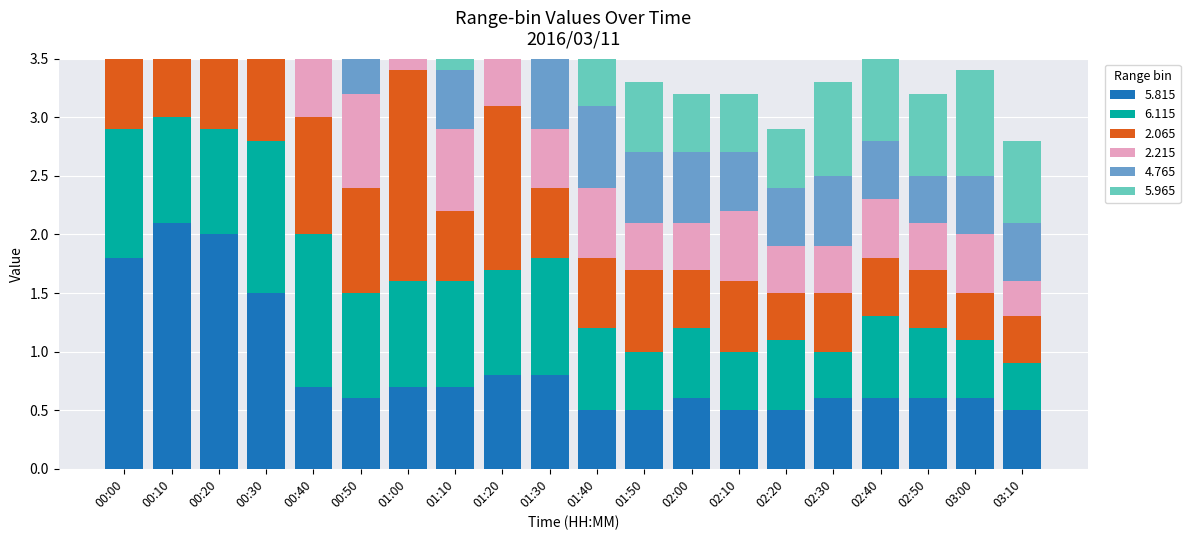

True or false:   2.065 has a value of 1.0 at 01:10.

False